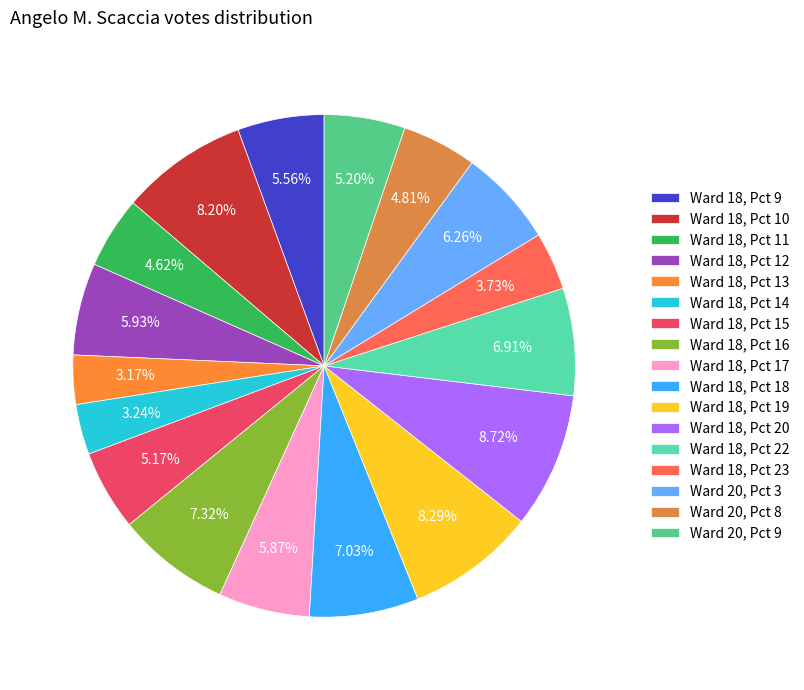

Is there any slice that represents more than half of the pie?

No